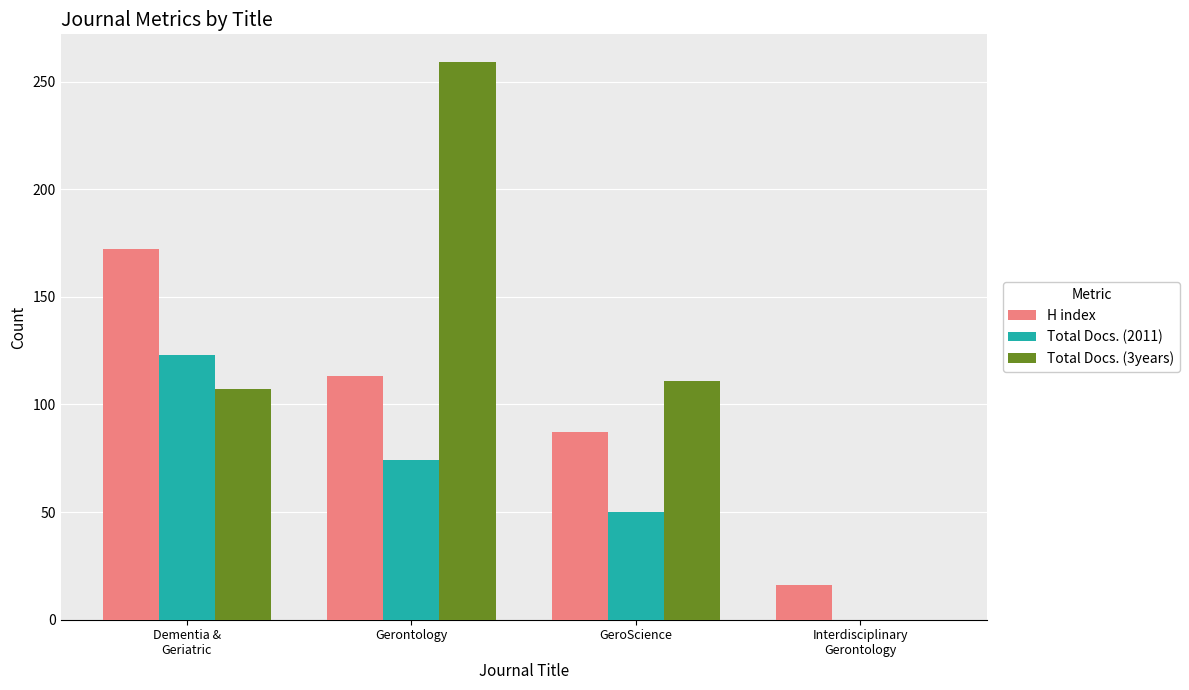

Where is H index nearest to the value 94?

GeroScience